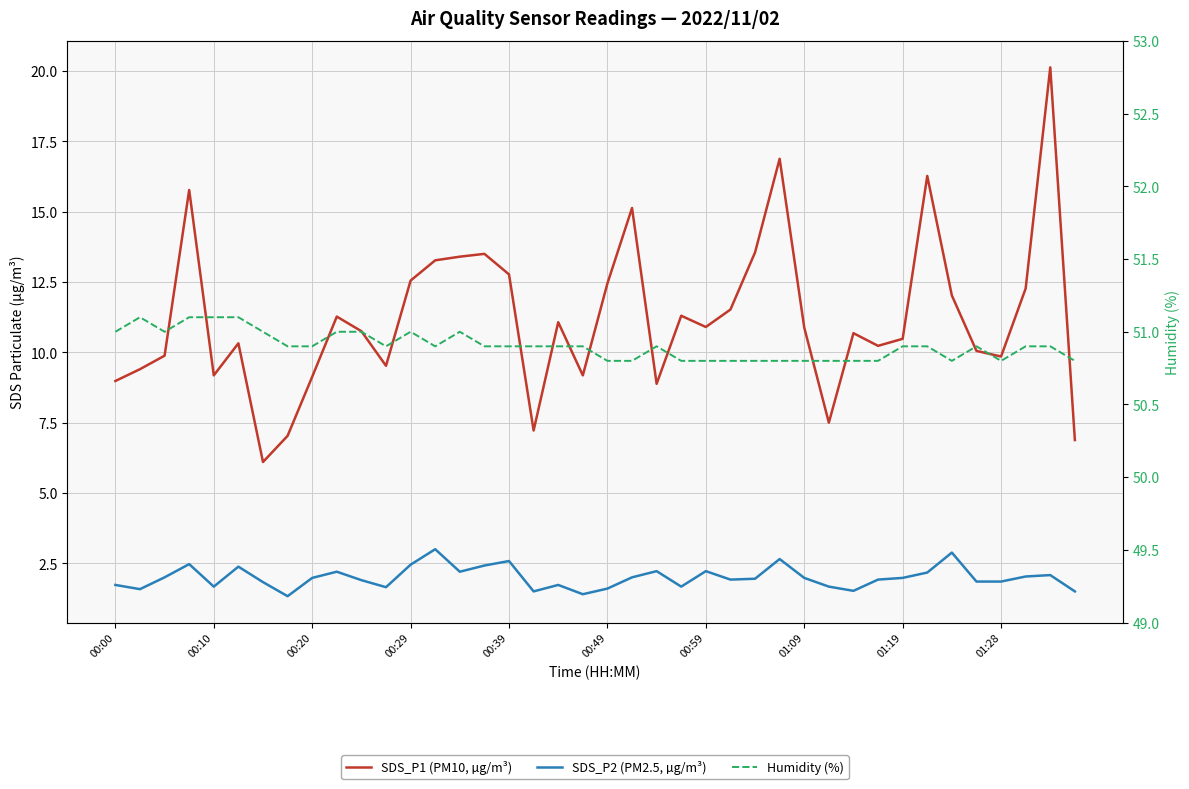

What is the minimum value shown in the chart?

1.3